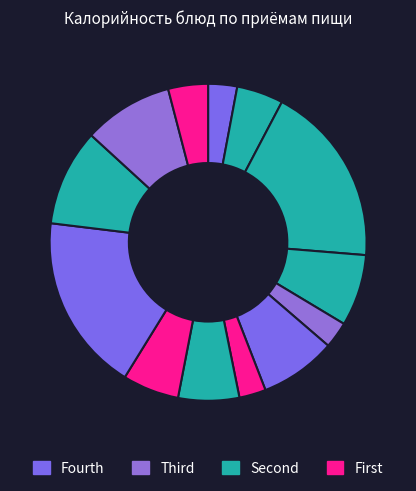

Count the number of slices in the pie.

13